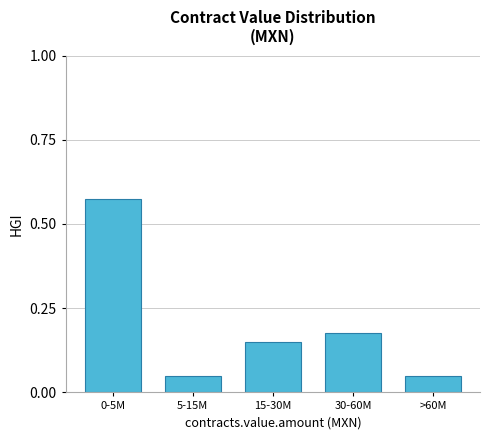

What position from the right is 0-5M?

5